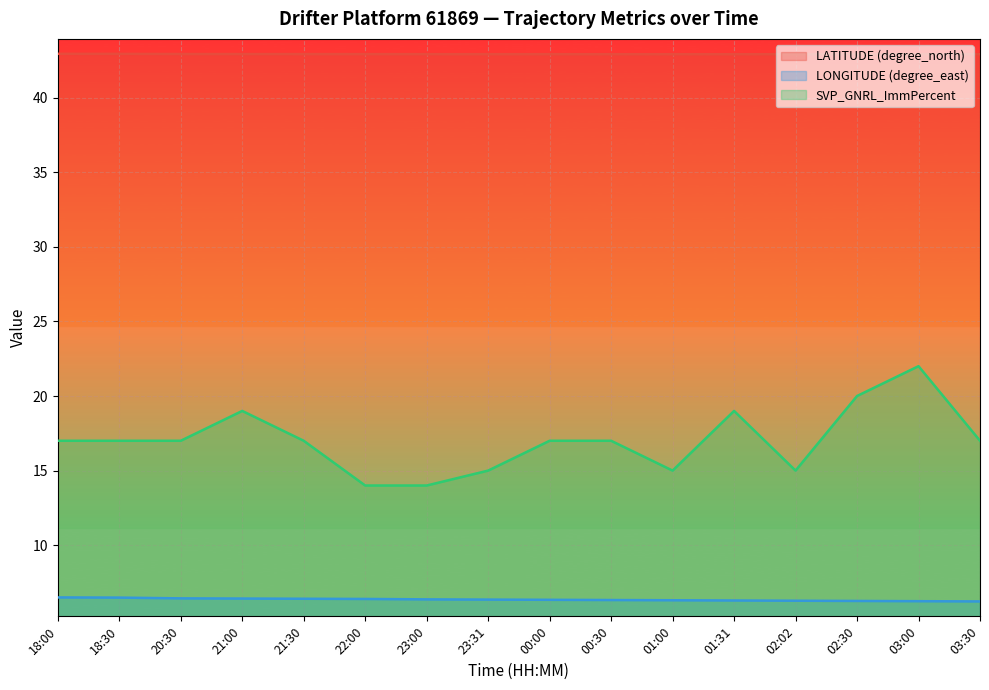

True or false: SVP_GNRL_ImmPercent and LONGITUDE (degree_east) intersect in this chart.

False